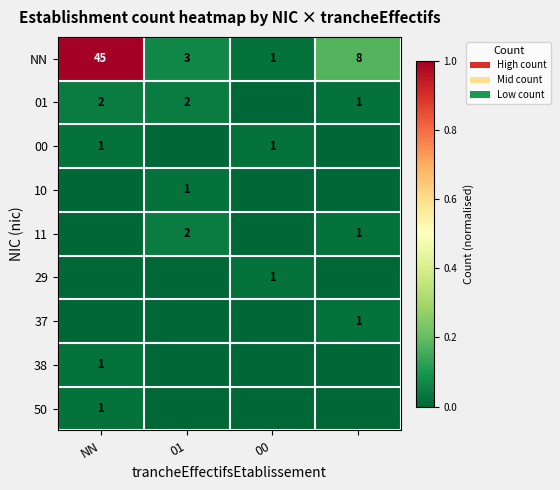

True or false: NN has a value of 3 at 01.

True